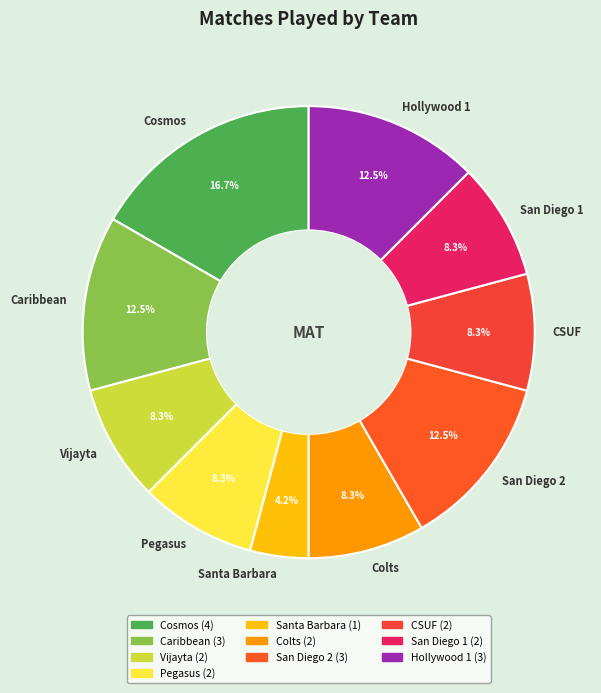

Is CSUF the majority of the pie?

No